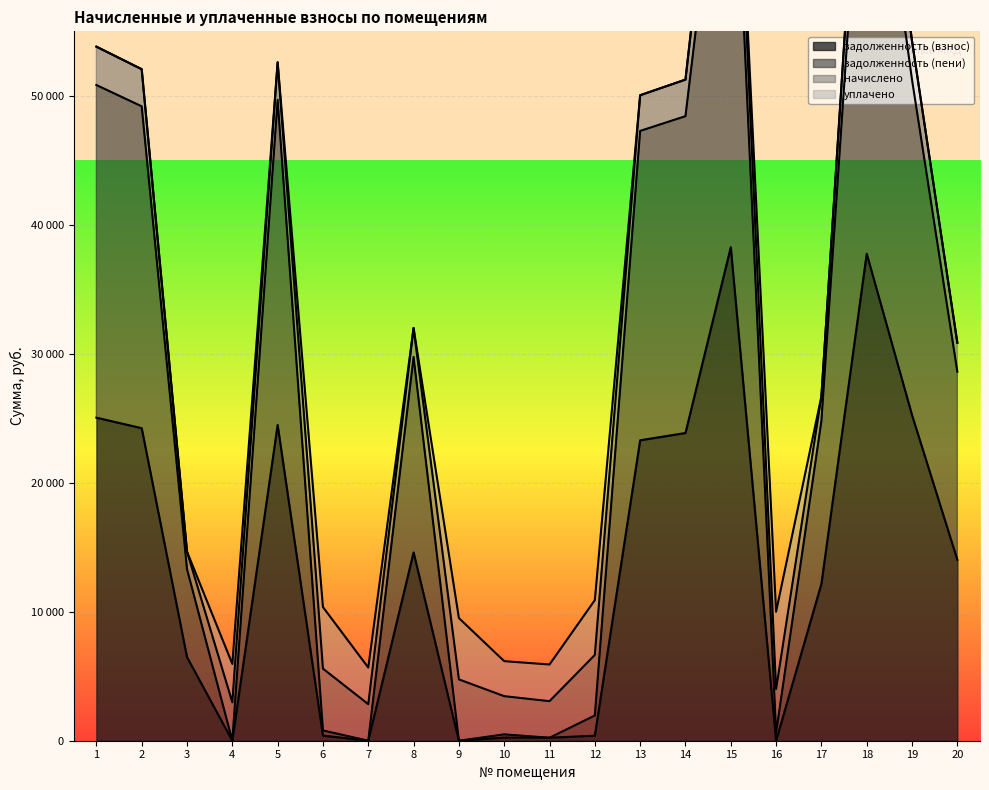

Which series has the largest total across all categories?

задолженность (пени)